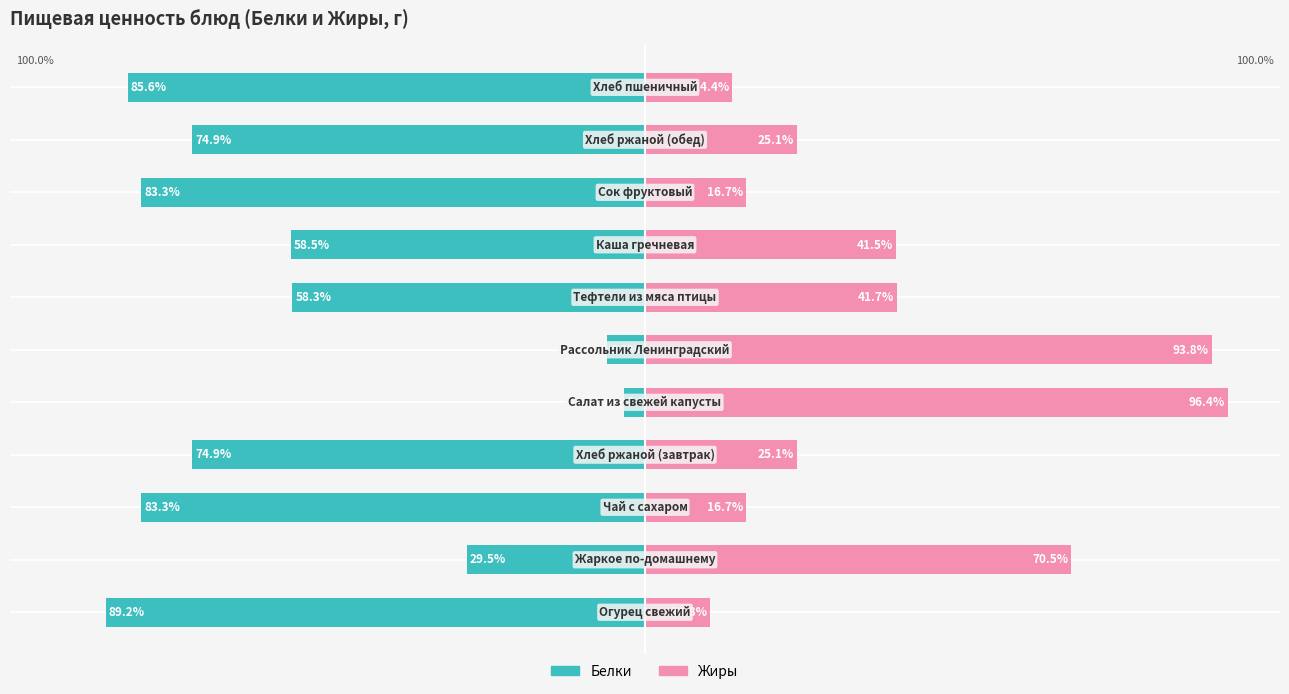

Is it true that Белки equals -47.4 at −100?

False